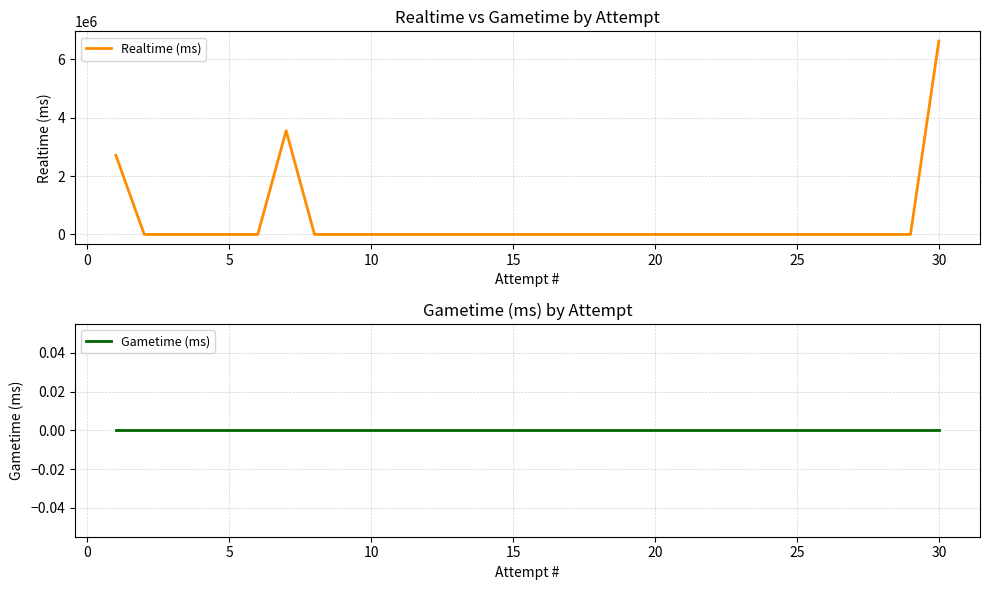

Does the chart have visible grid lines?

Yes